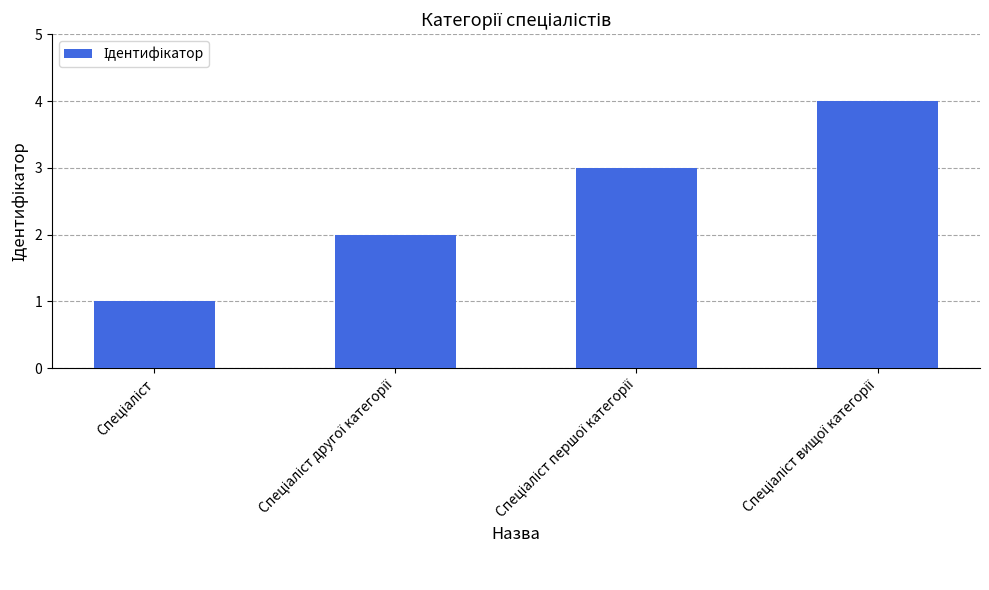

What is the greatest value displayed?

4